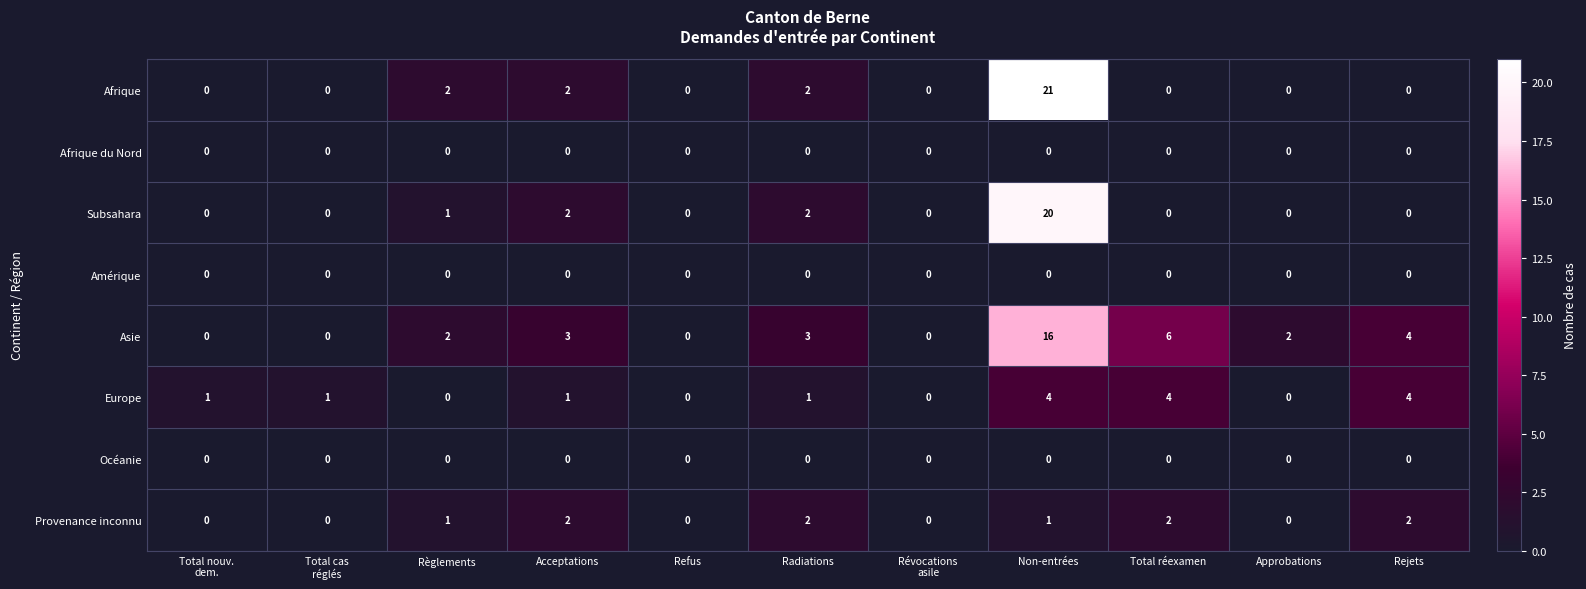

At which category is the sum across all series the highest?

Non-entrées